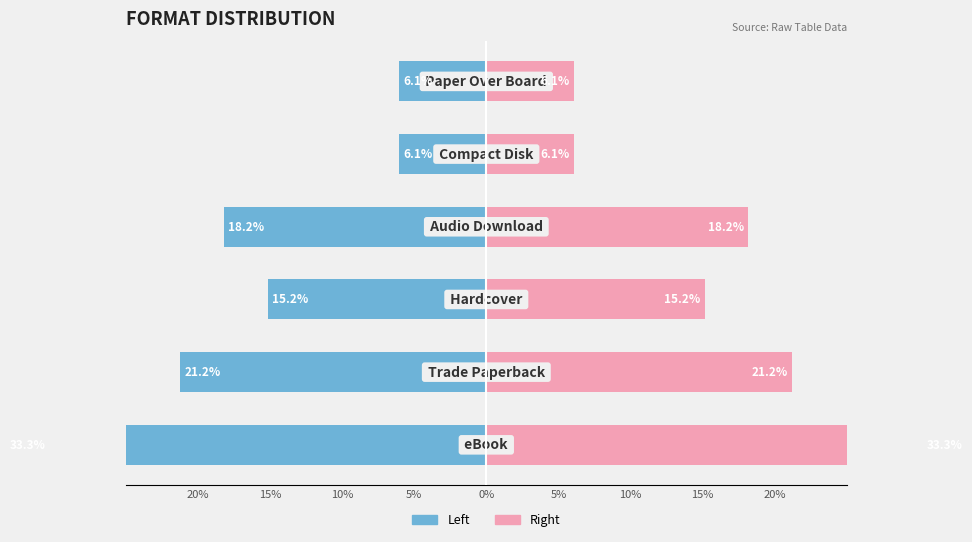

At how many categories does at least one series exceed 25?

1